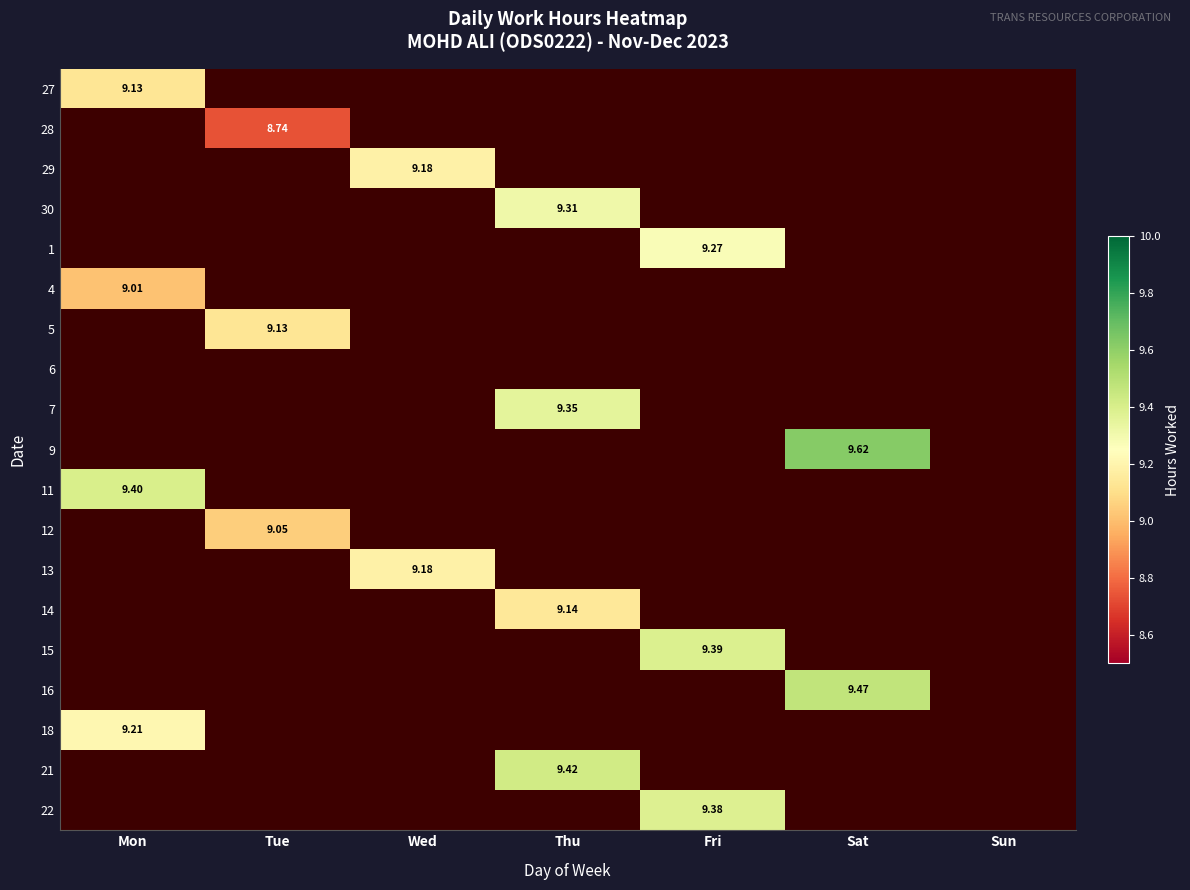

What is the minimum value shown in the chart?

8.7